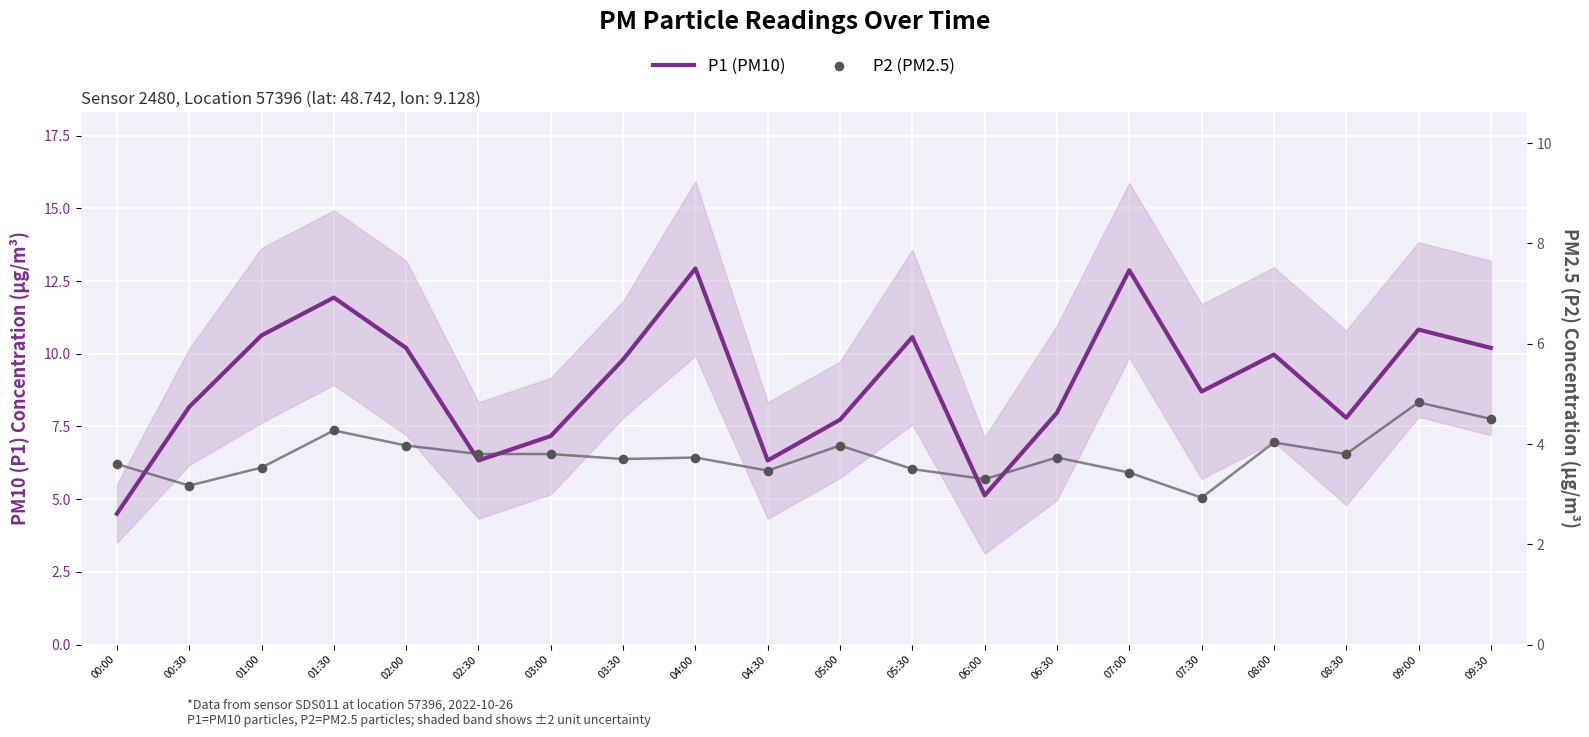

Is the value of P1 (PM10) at 03:30 greater than the value of P2 (PM2.5) at 05:00?

Yes